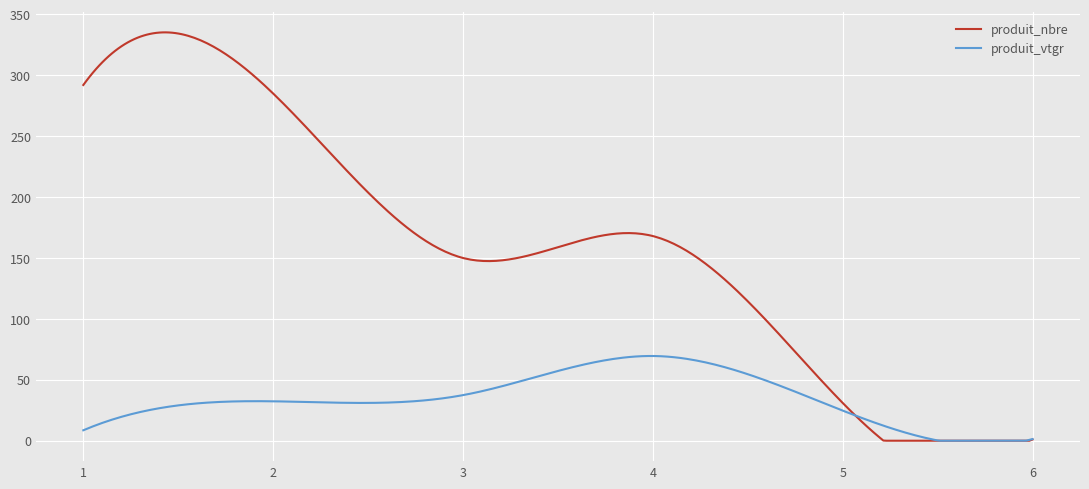

What is the highest value of the produit_vtgr series?

69.6